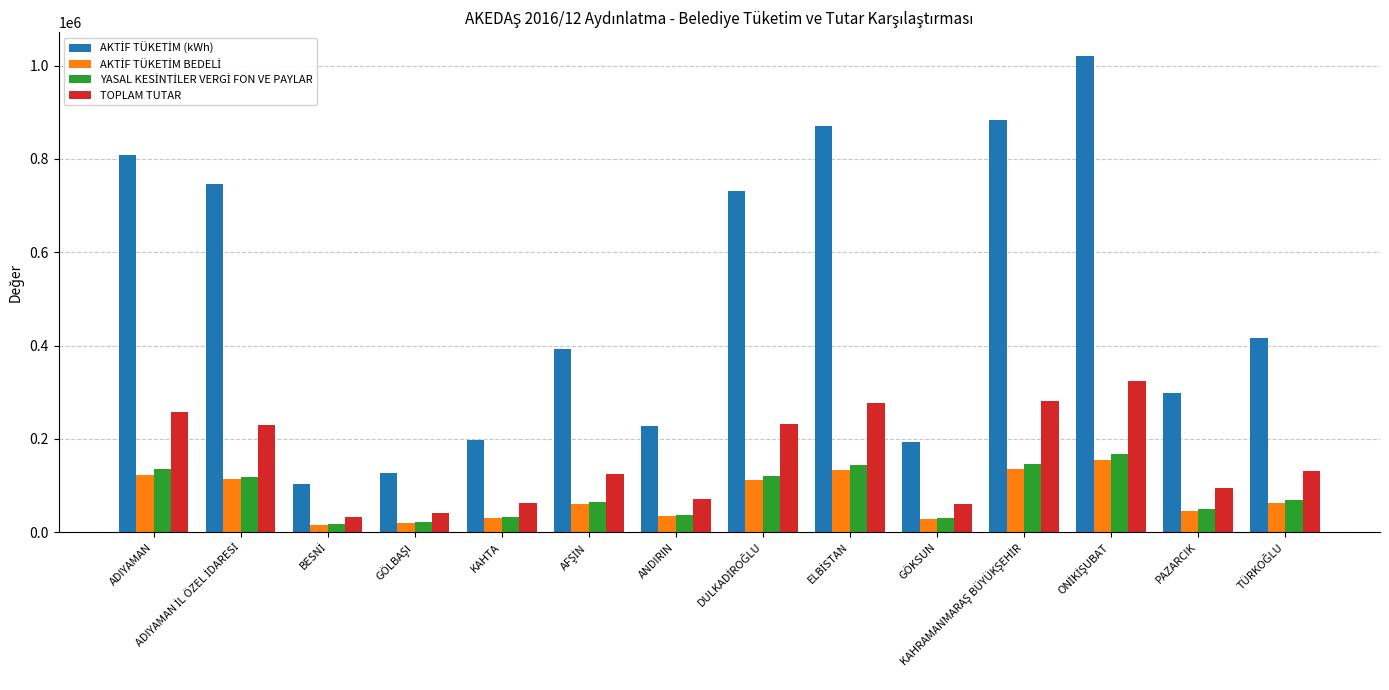

What is the difference between the second highest and minimum values in the TOPLAM TUTAR series?

248684.5